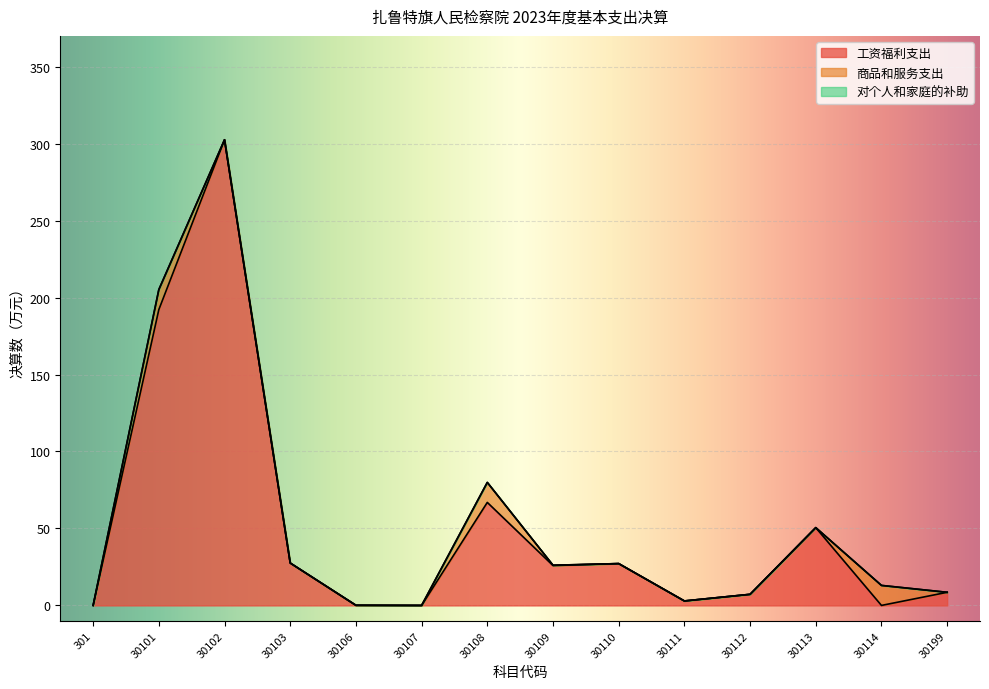

Which series has the largest total across all categories?

工资福利支出